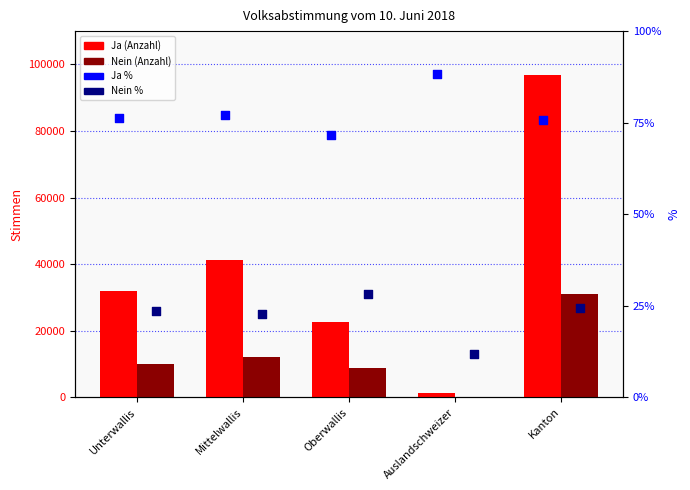

Which series has the widest spread of Y values?

Ja